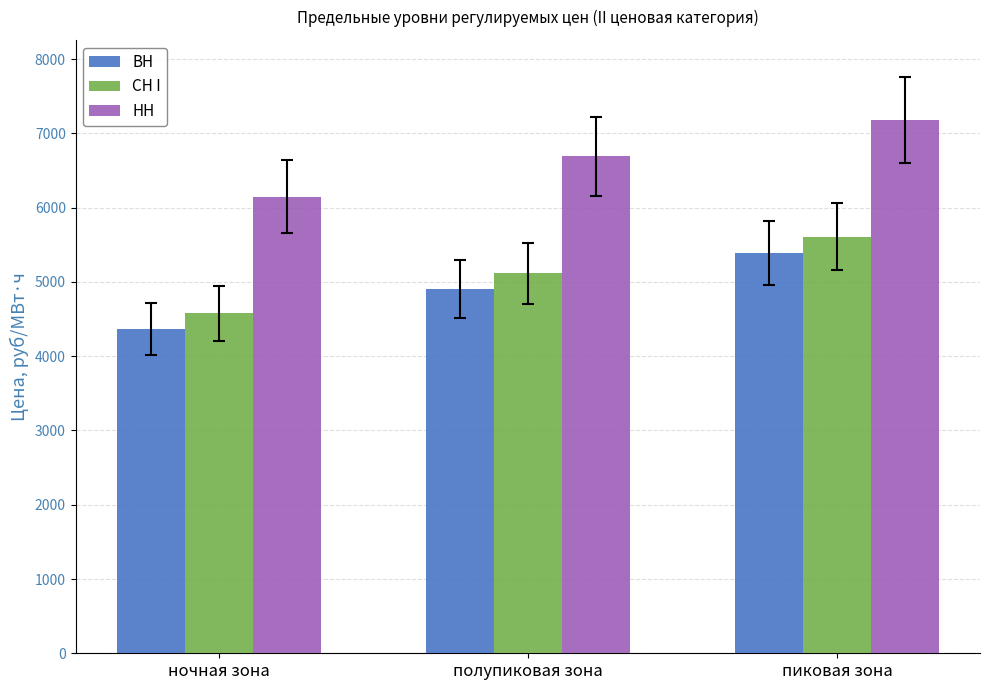

What is the approximate value of СН I at пиковая зона?

5609.7